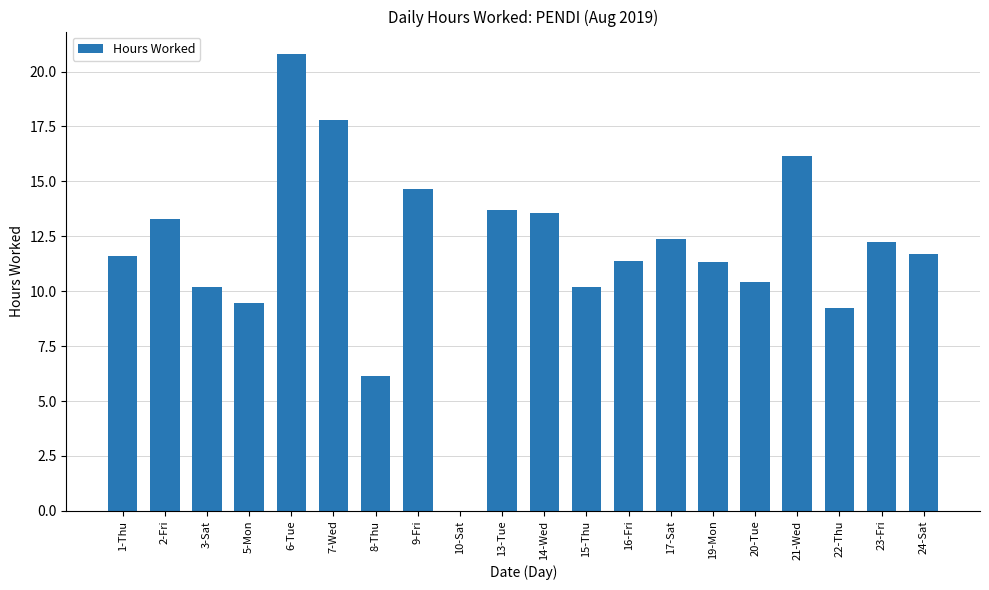

What is the sum of the values at 7-Wed and 24-Sat?

29.5